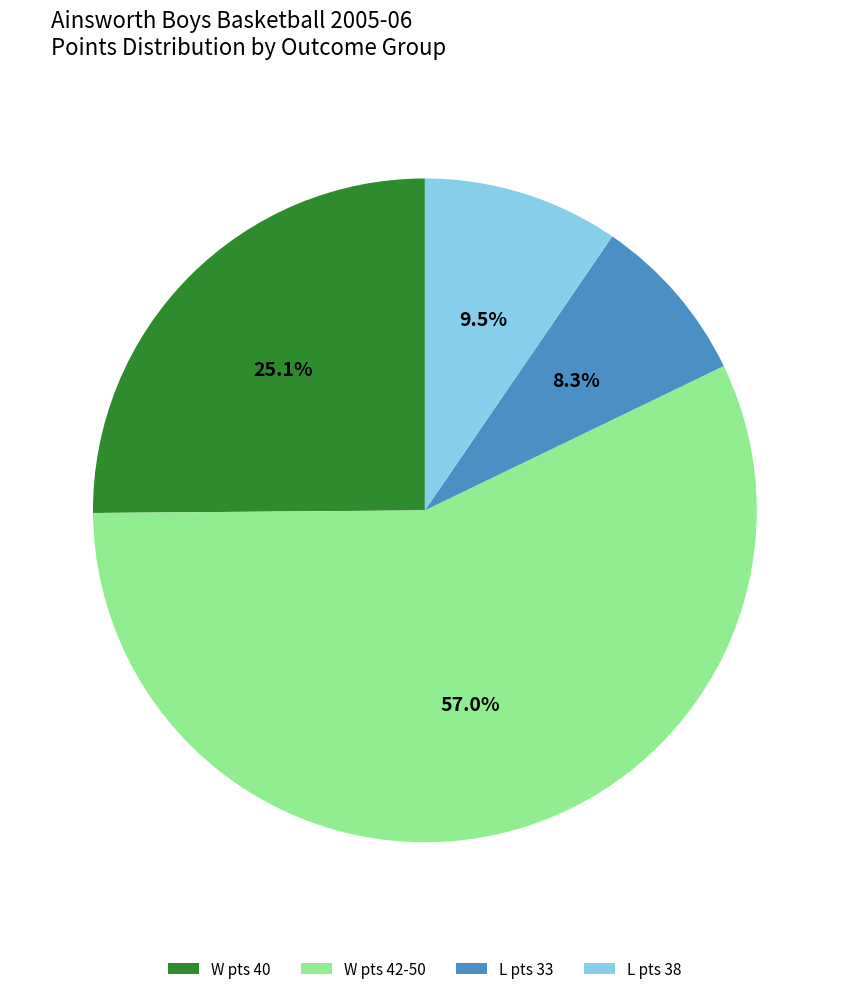

Is there a majority slice in this chart?

Yes